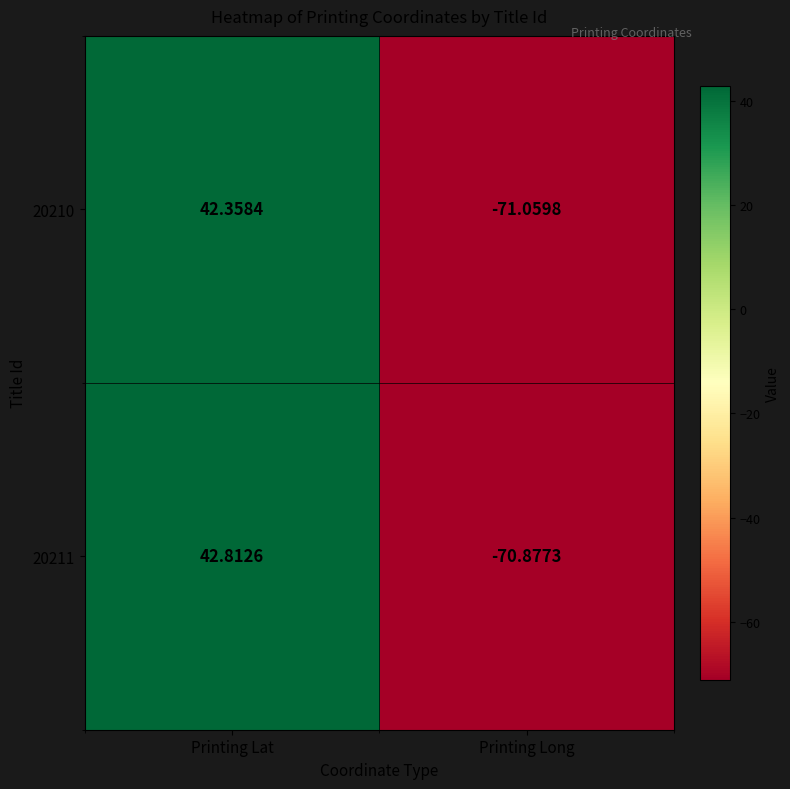

What is the spread (max minus min) of values at Printing Lat?

0.5